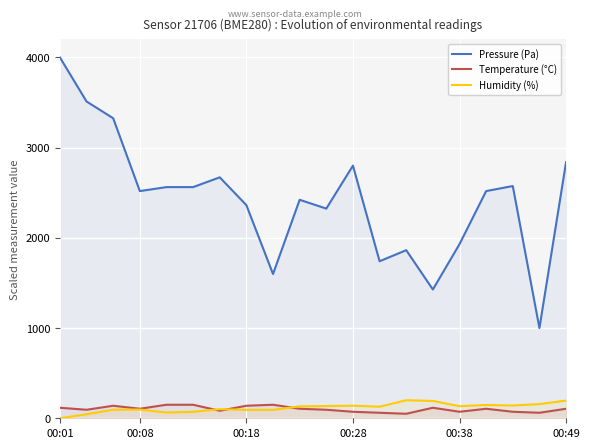

Rank the series at 00:28 from highest to lowest value.

Pressure (Pa), Humidity (%), Temperature (°C)